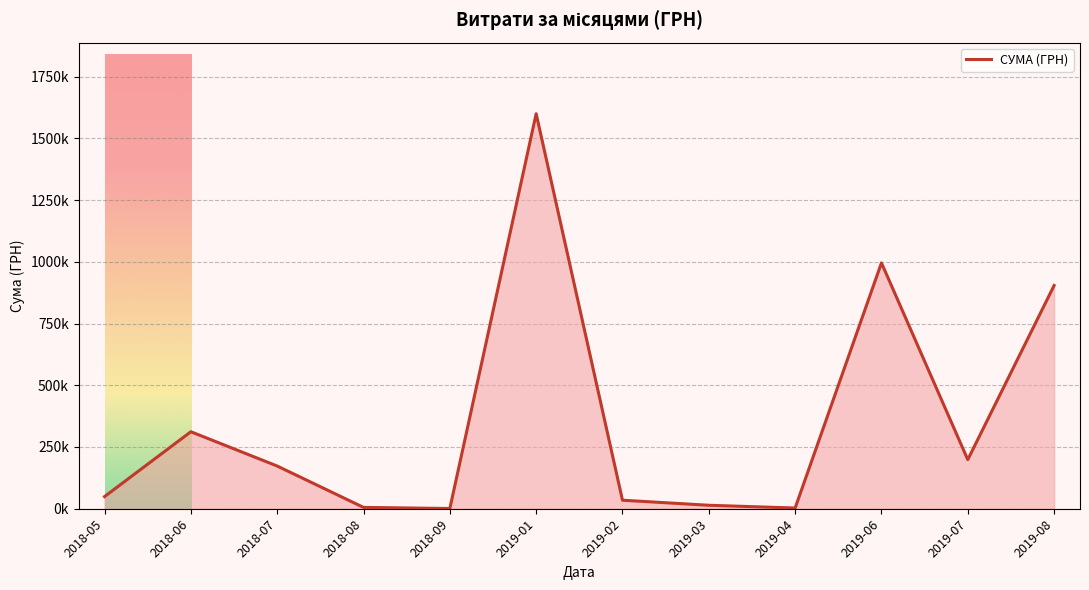

Rank the categories by value from highest to lowest.

2019-01, 2019-06, 2019-08, 2018-06, 2019-07, 2018-07, 2018-05, 2019-02, 2019-03, 2018-08, 2019-04, 2018-09